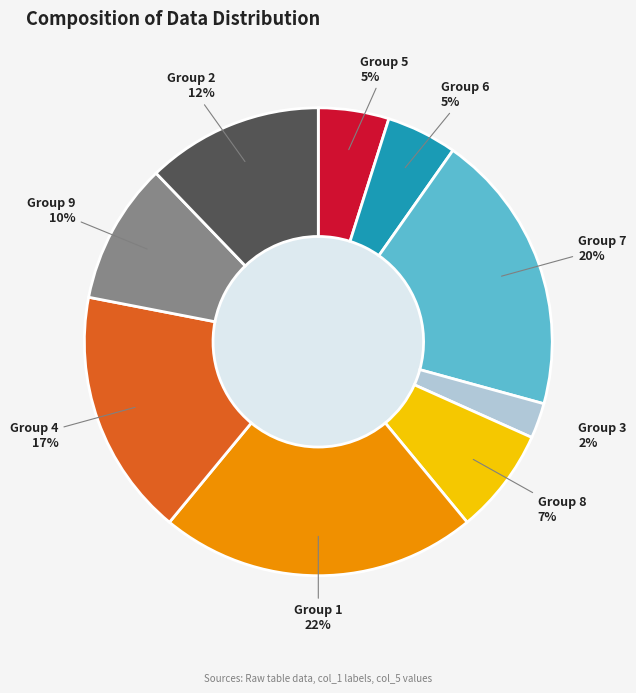

The Group 2 slice represents 21% of the pie. True or false?

False